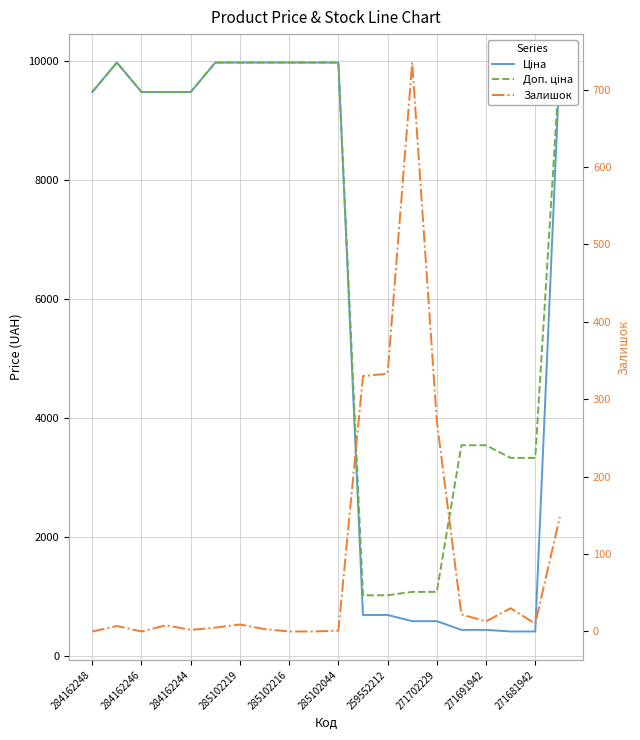

The Доп. ціна series shows 832.8 at 271681942. True or false?

False